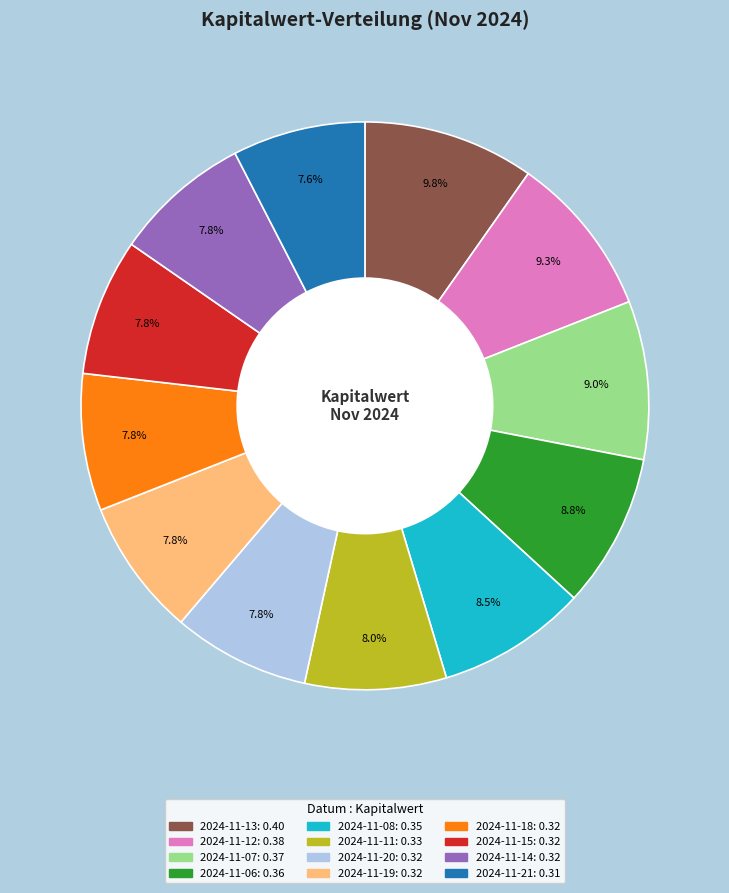

Is there a majority slice in this chart?

No